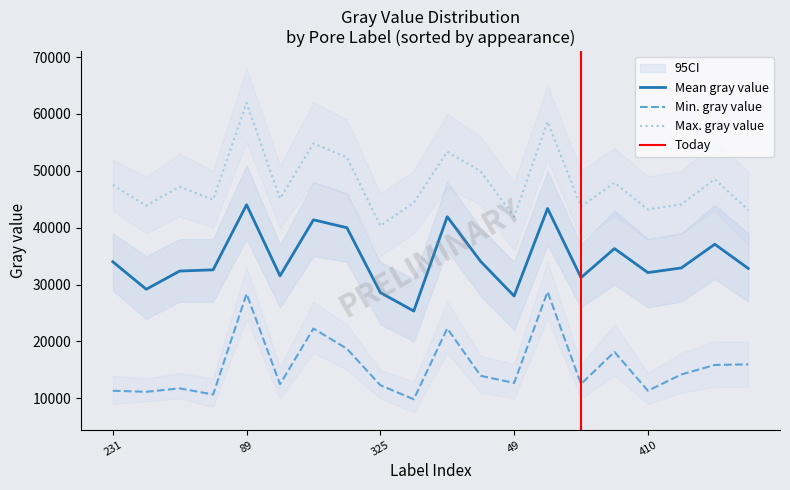

How many data points does each series have?

20